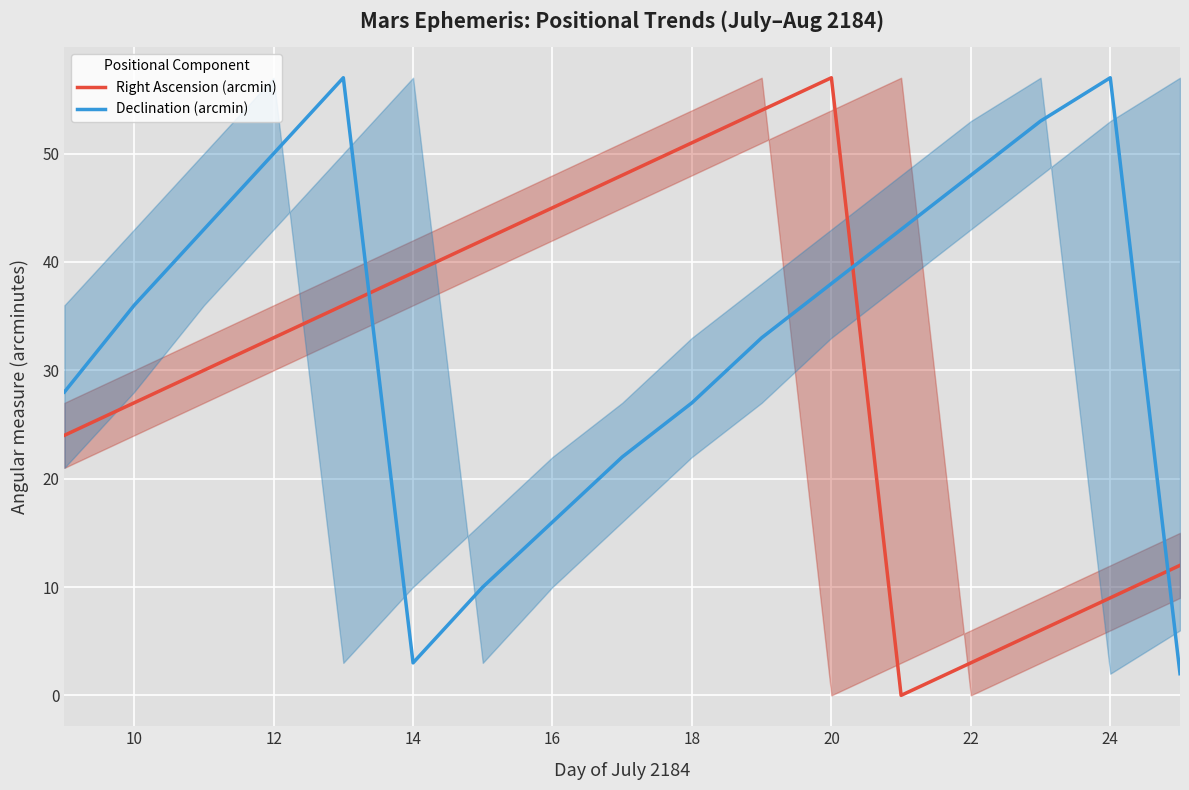

How many data points does each series have?

17